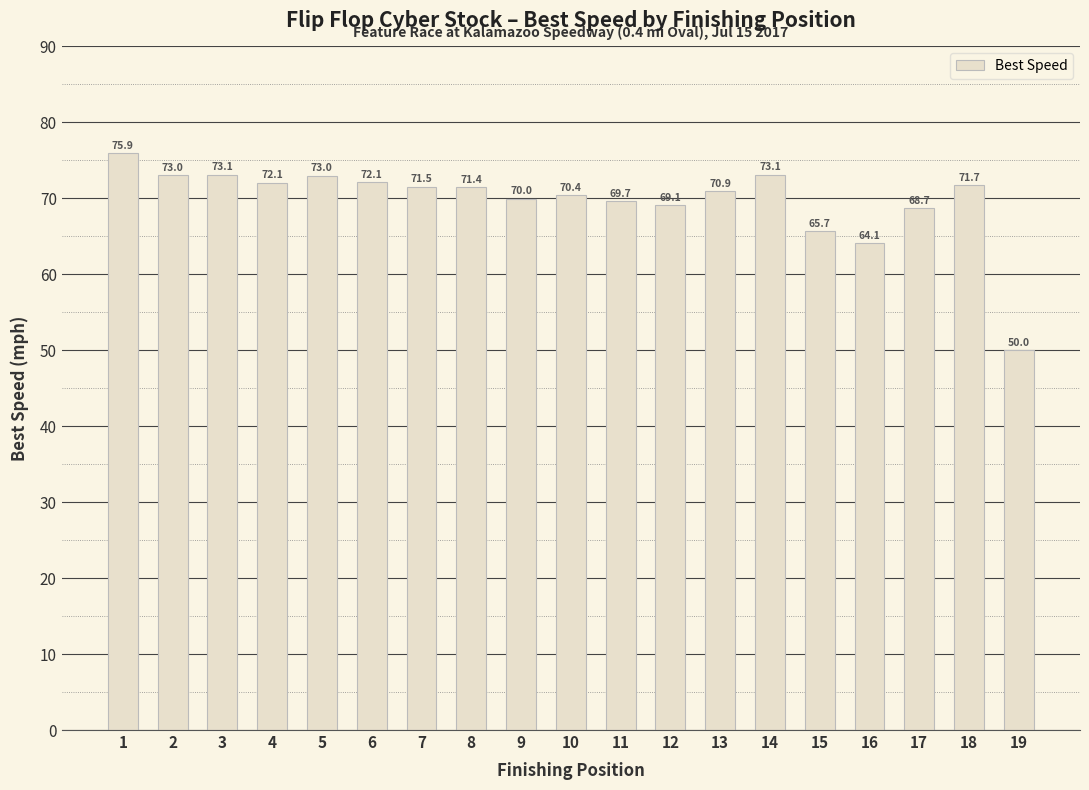

Reading left to right, list all the values displayed in this chart.

75.9	73.0	73.1	72.1	73.0	72.1	71.5	71.4	70.0	70.4	69.7	69.1	70.9	73.1	65.7	64.1	68.7	71.7	50.0